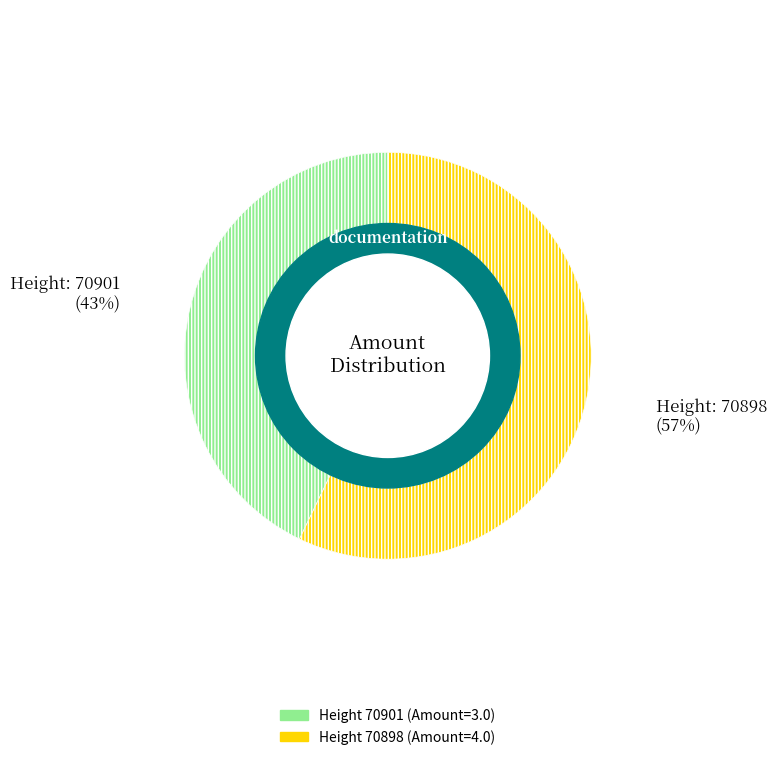

To the nearest percent, what is the difference between the largest and smallest slice percentages?

14%